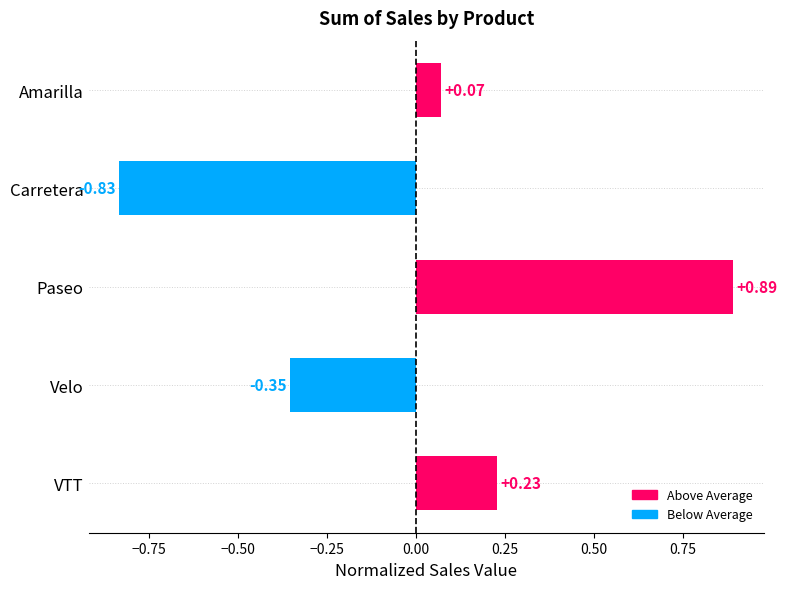

At which category does the chart reach its peak across all series?

Paseo